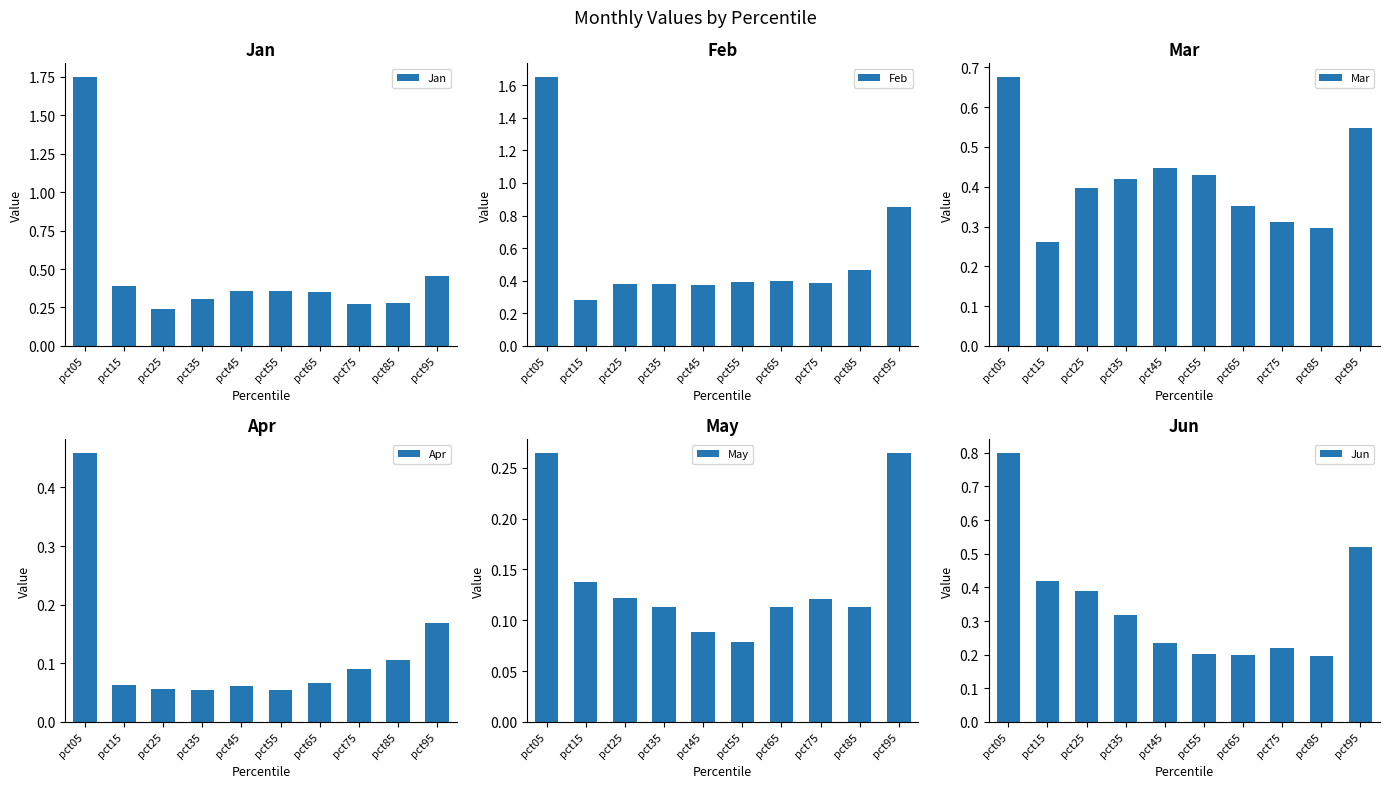

What is the approximate value of Mar at pct45?

0.4